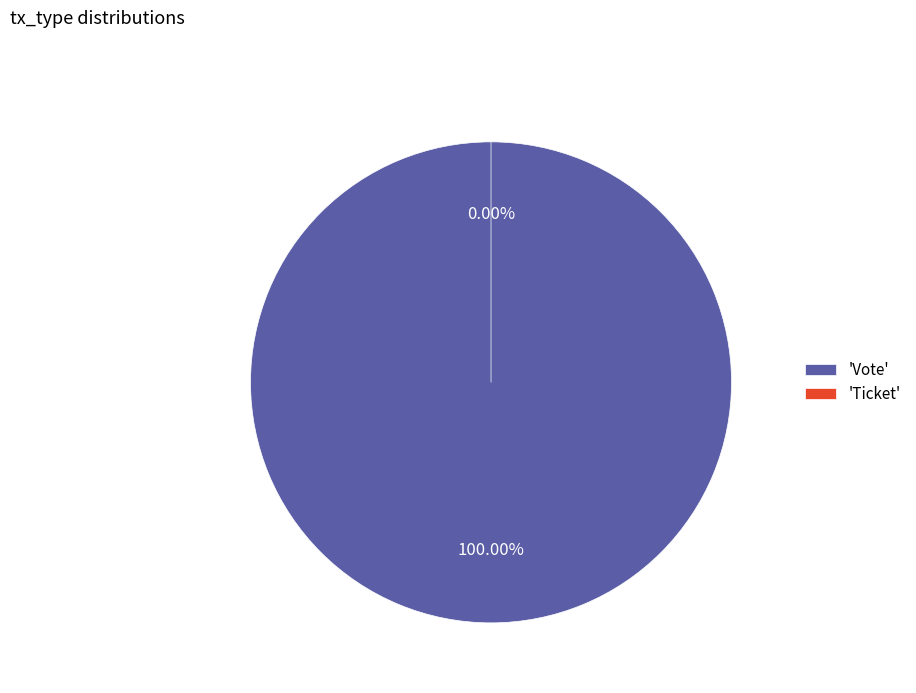

Which category accounts for the majority?

Vote